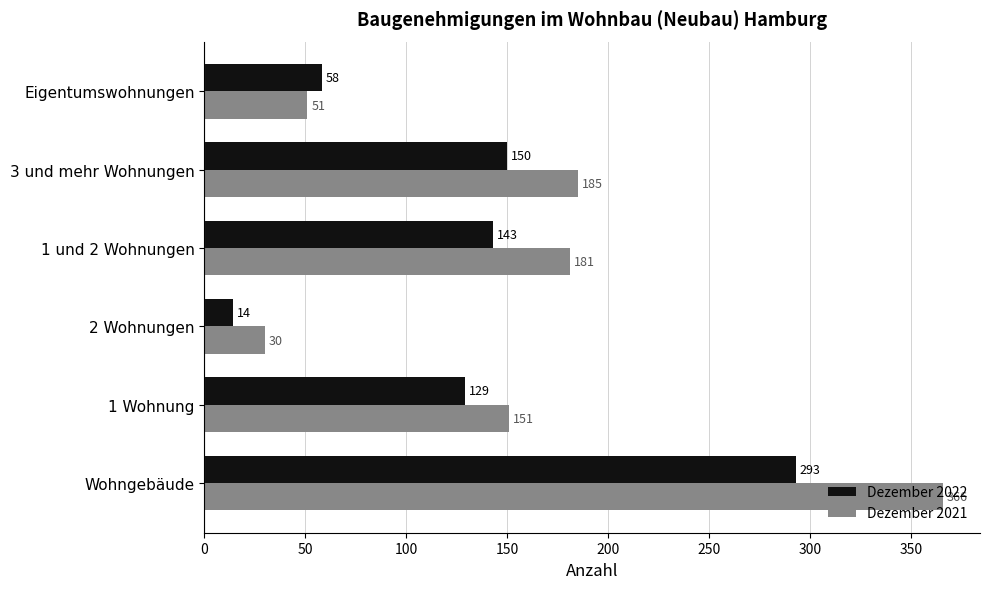

Rank the series by their maximum value, from highest to lowest.

Dezember 2021, Dezember 2022